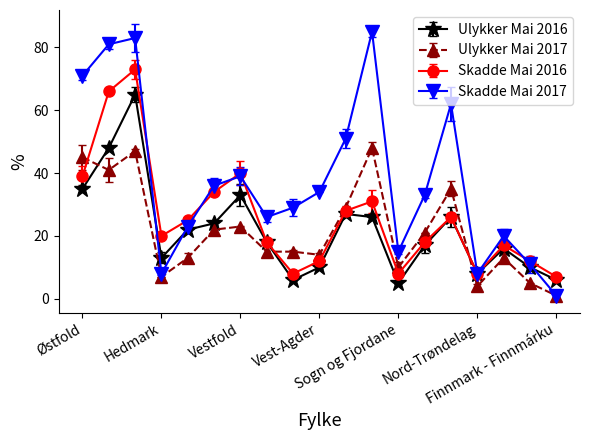

List the series in order of their peak value, lowest first.

Ulykker Mai 2017, Ulykker Mai 2016, Skadde Mai 2016, Skadde Mai 2017